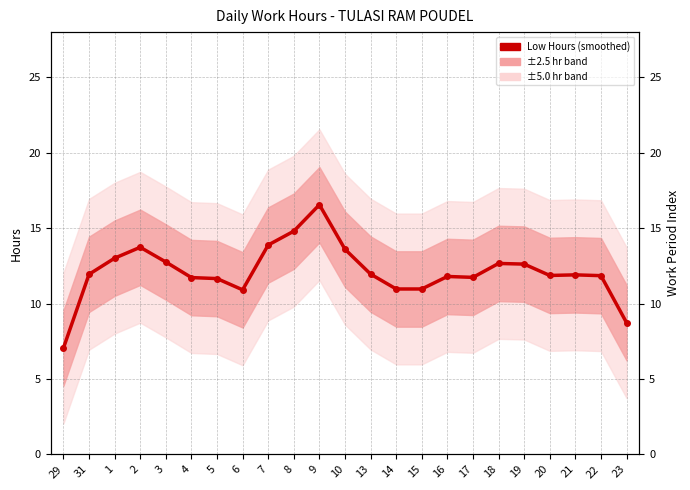

Where is the data nearest to the value 11?

14